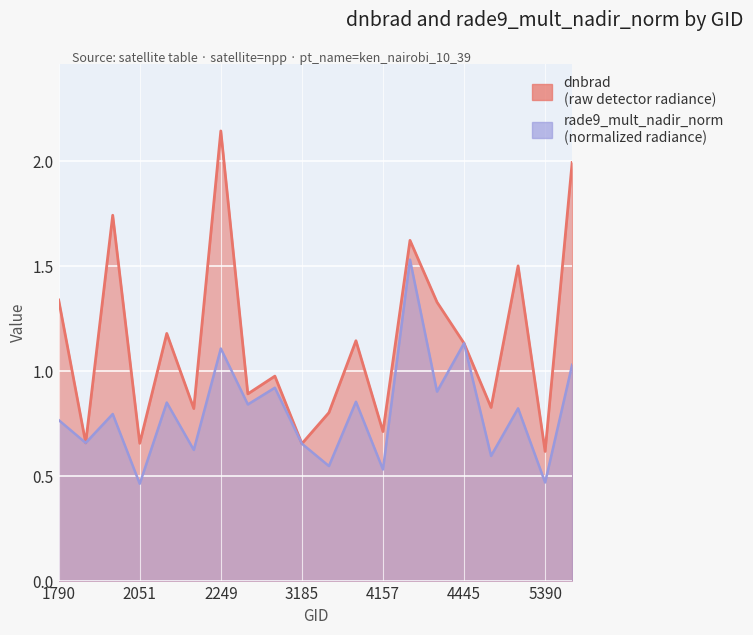

Which category has the lowest value in the rade9_mult_nadir_norm series?

2051